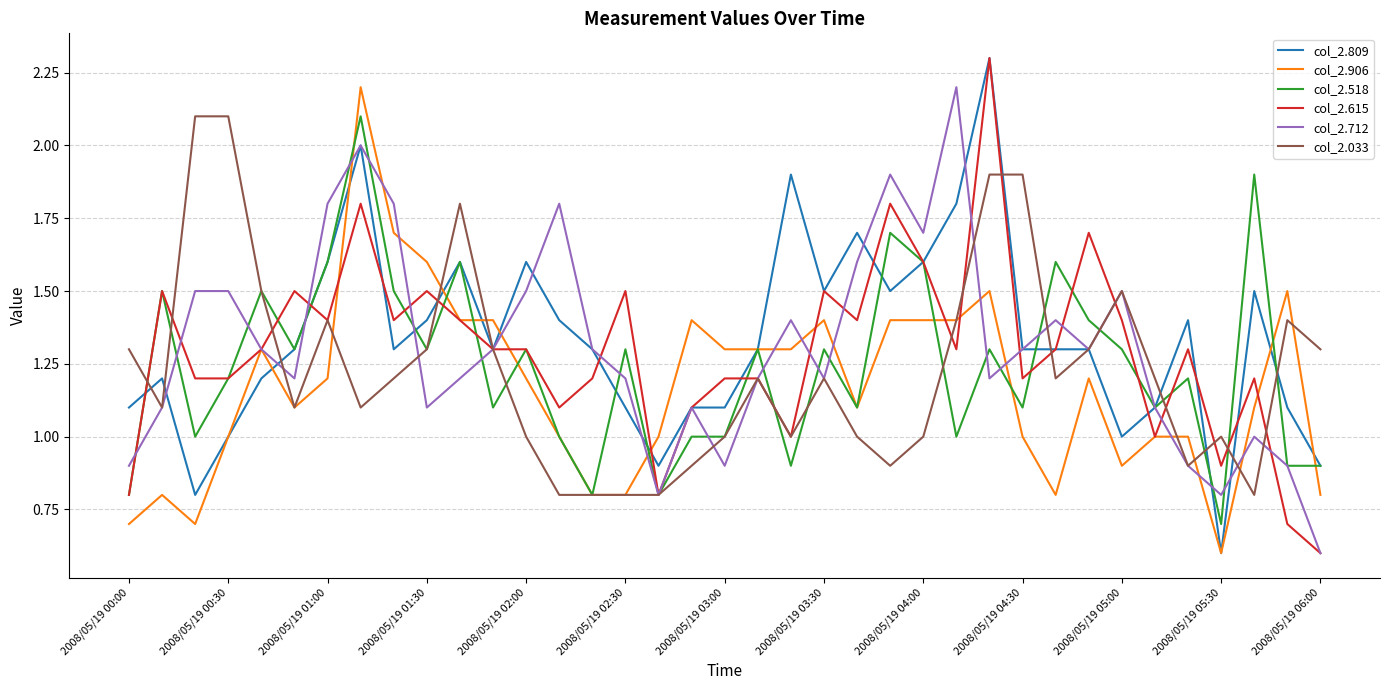

How many lines are shown in the chart?

6